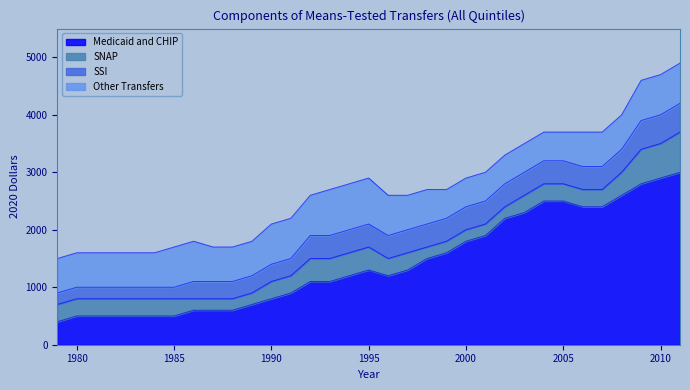

Does the chart display data point markers on the line(s)?

No